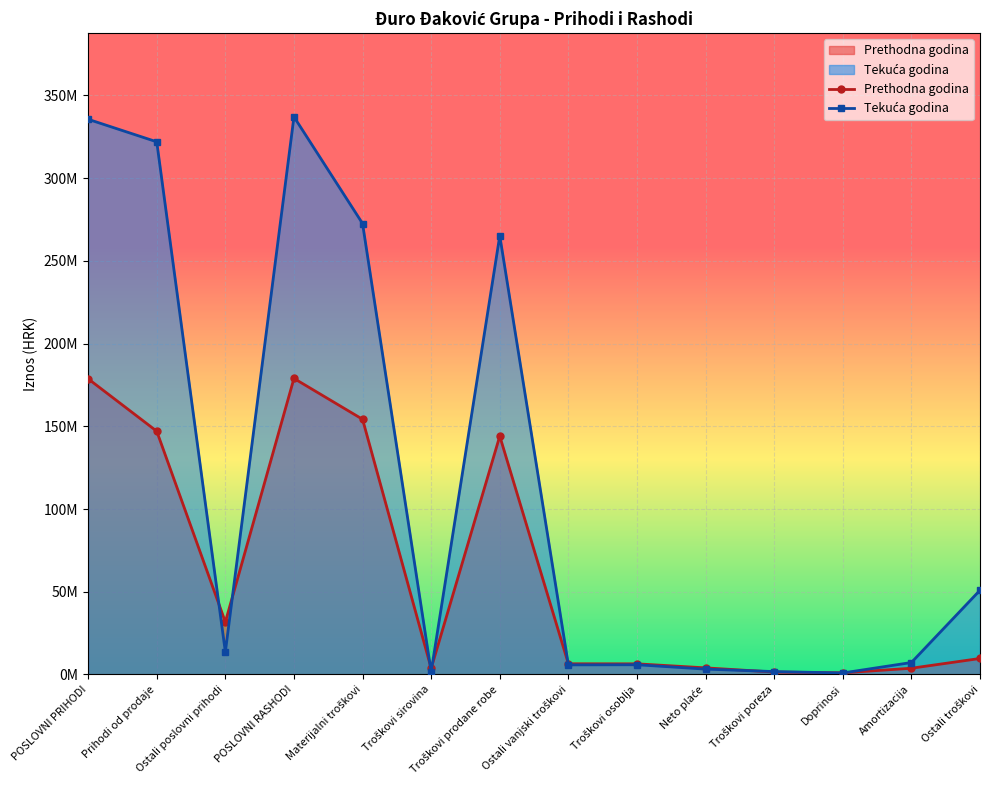

How many values in the Prethodna godina series are below 9668260?

7